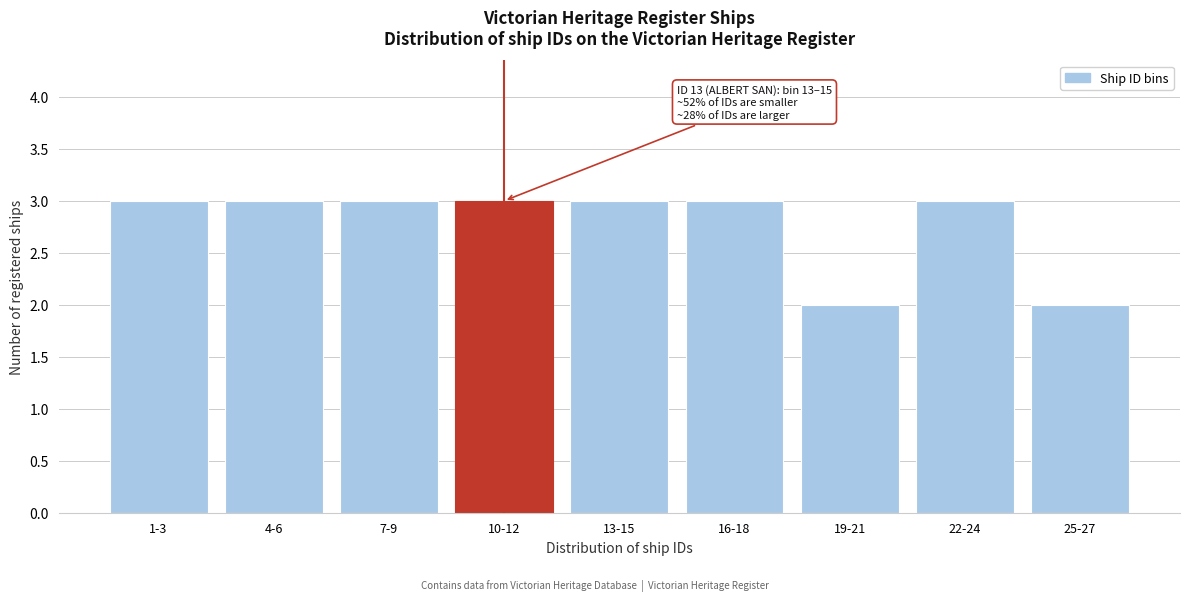

Reading right to left, list all the values displayed in this chart.

2	3	2	3	3	3	3	3	3